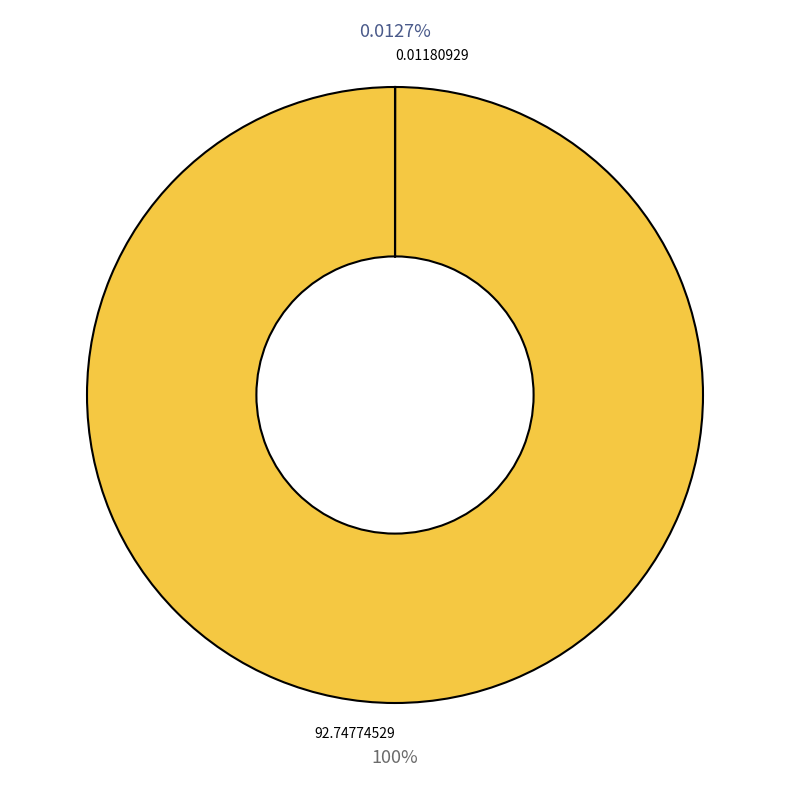

What is the smallest slice in the pie chart?

0.01180929